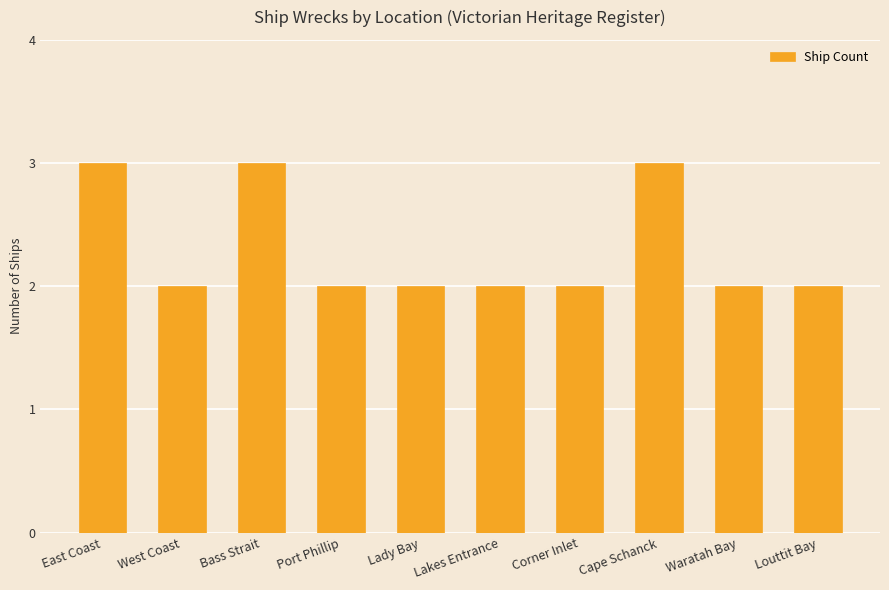

Does the chart contain stacked bars?

No